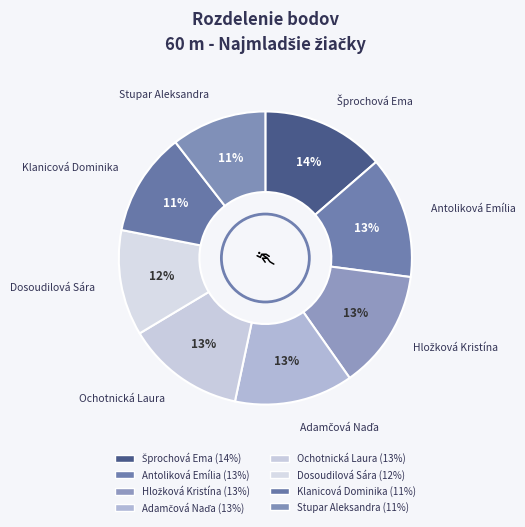

How many segments does this pie chart have?

8